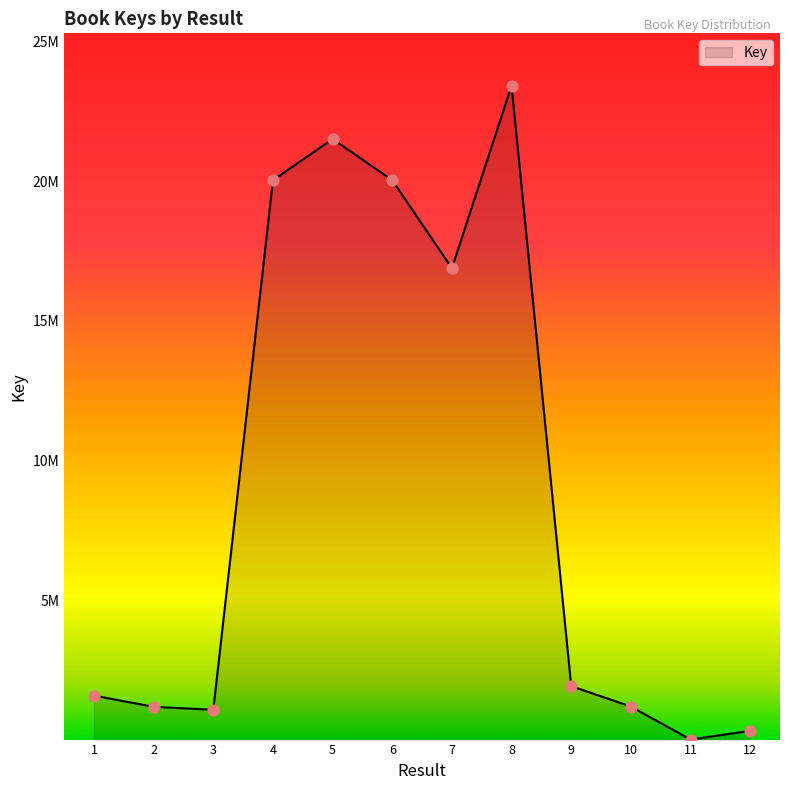

What is the change in value from 8 to 11?

-23407381